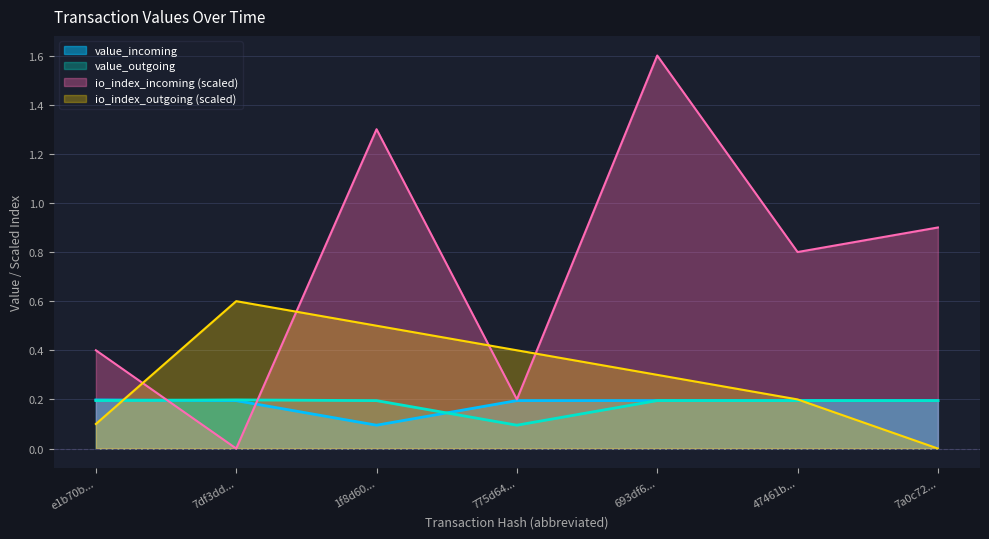

Rank the series at 1f8d60... from lowest to highest value.

value_incoming, value_outgoing, io_index_outgoing (scaled), io_index_incoming (scaled)